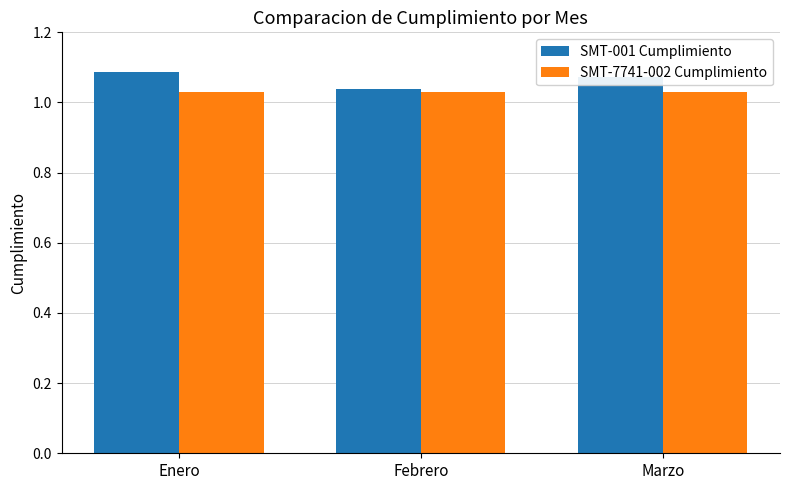

Rank the categories by SMT-001 Cumplimiento value from highest to lowest.

Enero, Marzo, Febrero